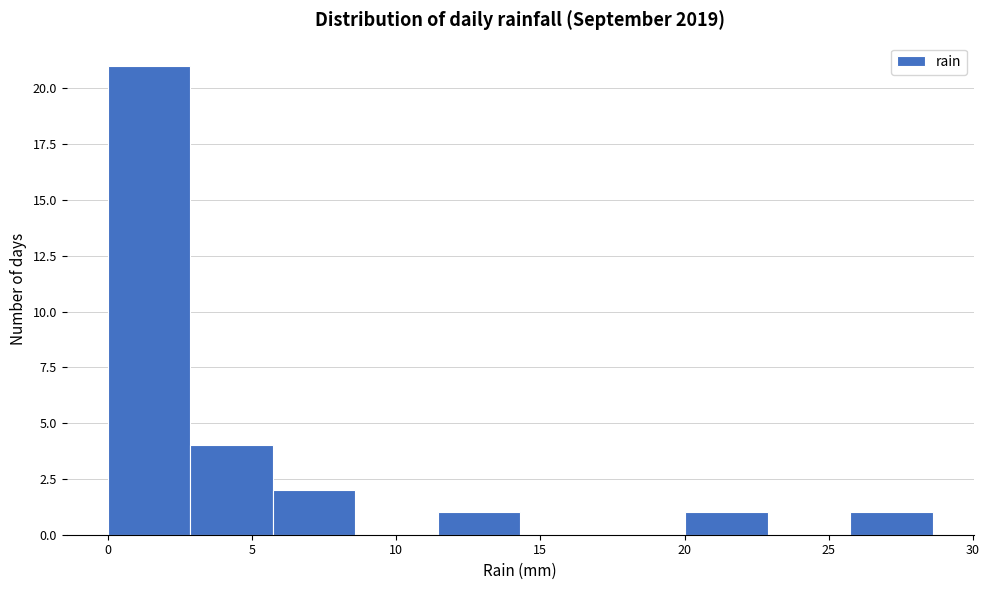

What is the height of the bar covering 3.0 to 5.5 on the x-axis? Neither the bar edges nor the heights are printed on the chart, so give them approximately, as read against the axes.

4